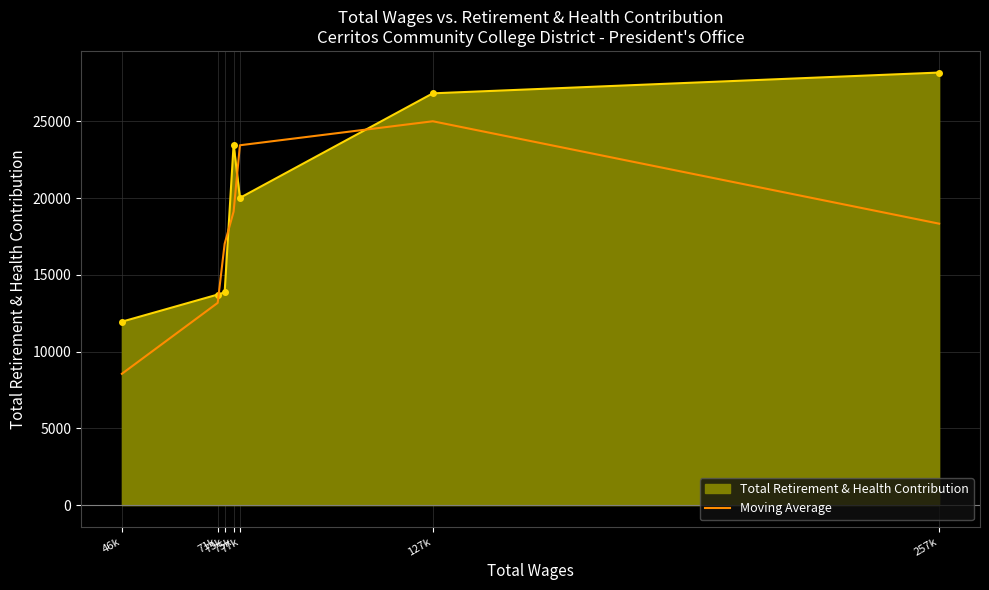

List the series in order of their peak value, highest first.

Total Retirement & Health Contribution, Moving Average